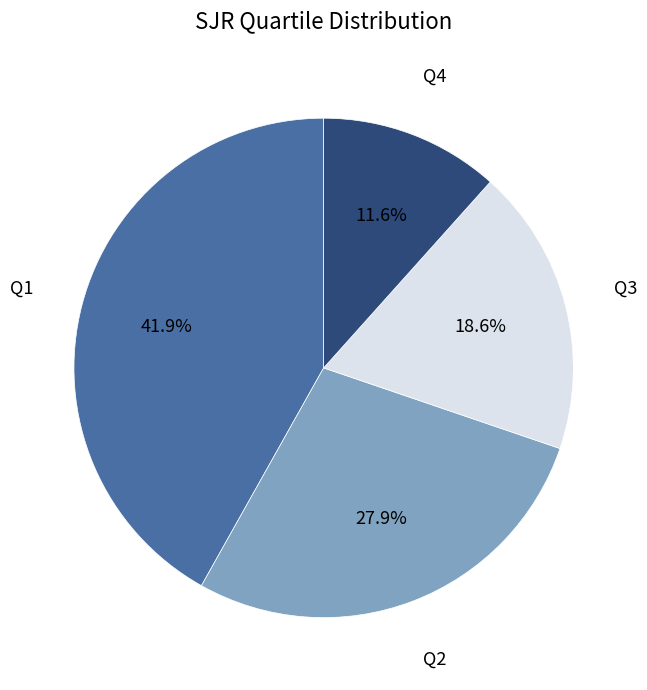

The Q1 slice represents 42% of the pie. True or false?

True